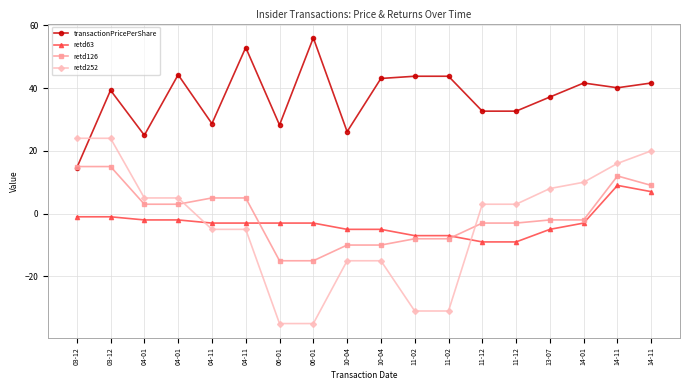

How many lines are shown in the chart?

4